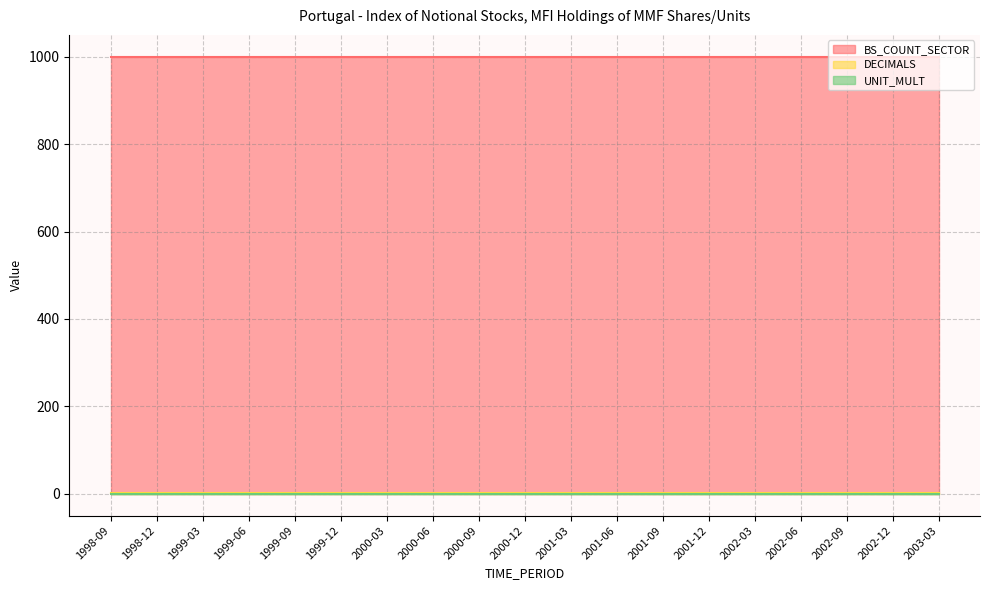

Reading left to right, what are all the values shown in this chart?

BS_COUNT_SECTOR: 1998-09=1000	1998-12=1000	1999-03=1000	1999-06=1000	1999-09=1000	1999-12=1000	2000-03=1000	2000-06=1000	2000-09=1000	2000-12=1000	2001-03=1000	2001-06=1000	2001-09=1000	2001-12=1000	2002-03=1000	2002-06=1000	2002-09=1000	2002-12=1000	2003-03=1000
DECIMALS: 1998-09=1	1998-12=1	1999-03=1	1999-06=1	1999-09=1	1999-12=1	2000-03=1	2000-06=1	2000-09=1	2000-12=1	2001-03=1	2001-06=1	2001-09=1	2001-12=1	2002-03=1	2002-06=1	2002-09=1	2002-12=1	2003-03=1
UNIT_MULT: 1998-09=0	1998-12=0	1999-03=0	1999-06=0	1999-09=0	1999-12=0	2000-03=0	2000-06=0	2000-09=0	2000-12=0	2001-03=0	2001-06=0	2001-09=0	2001-12=0	2002-03=0	2002-06=0	2002-09=0	2002-12=0	2003-03=0